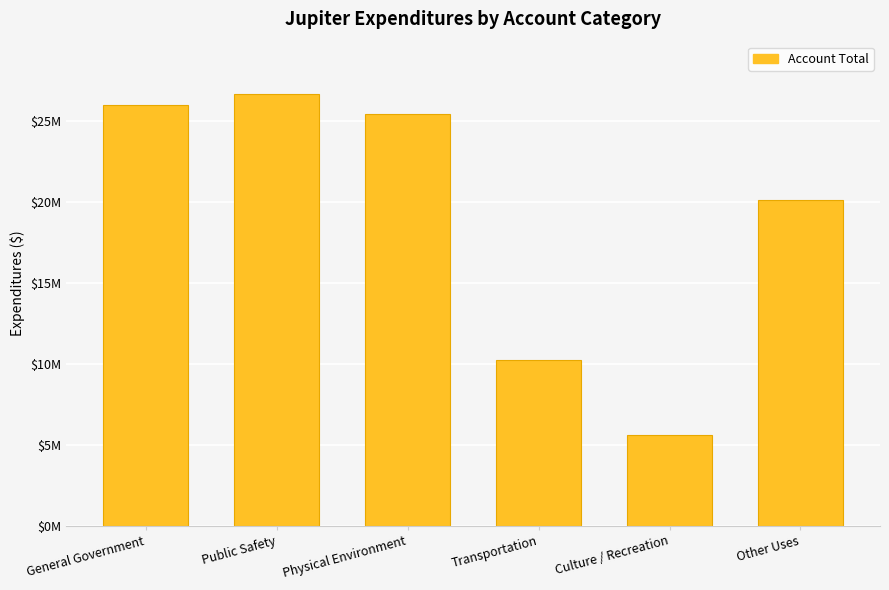

Does the chart contain any negative values?

No